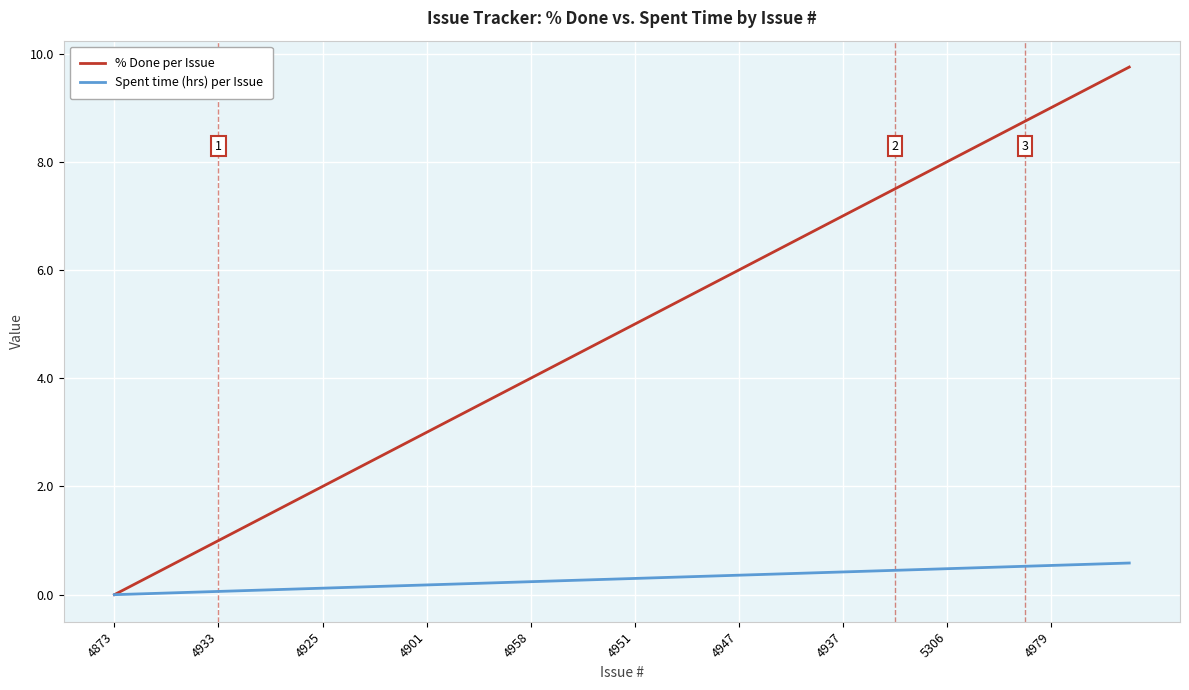

How many distinct data groups are displayed?

2